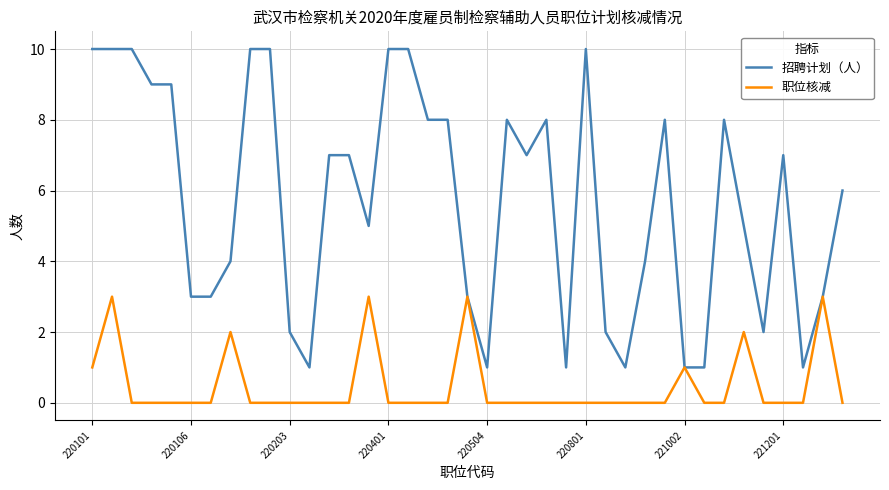

Which series has the widest spread of values?

招聘计划（人）